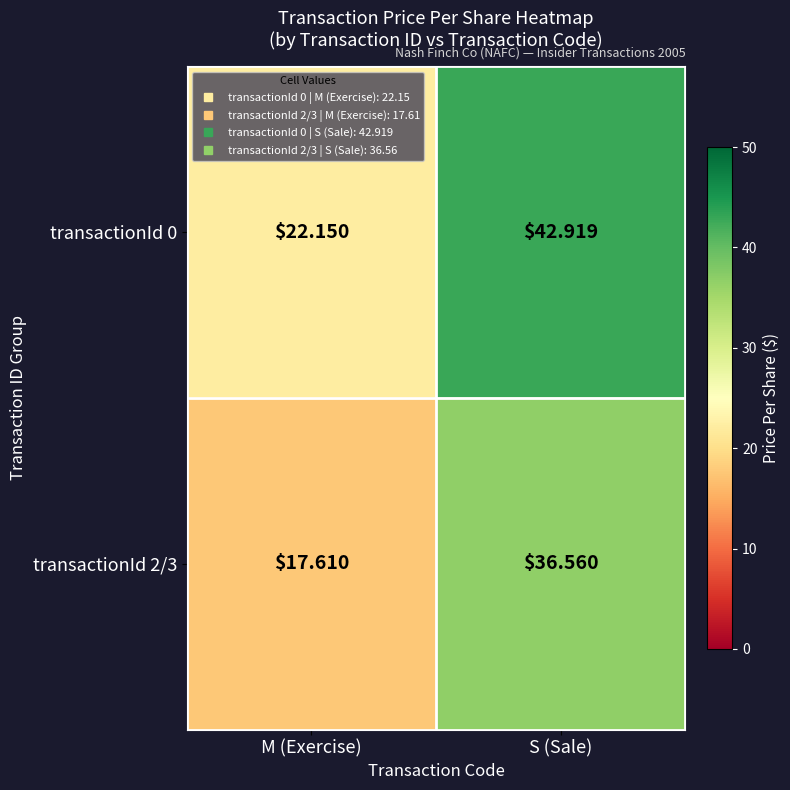

Between M (Exercise) and S (Sale), which series saw the biggest shift?

transactionId 0